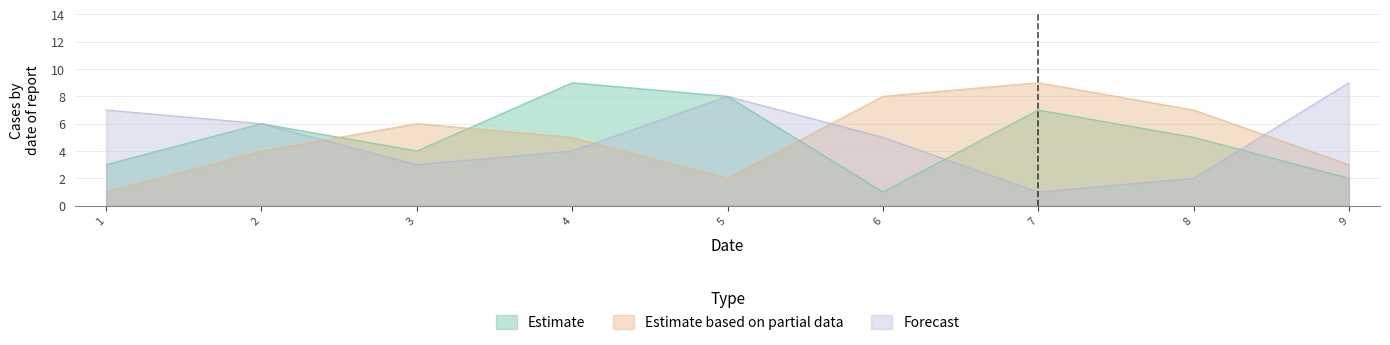

Count the number of data series in this chart.

3